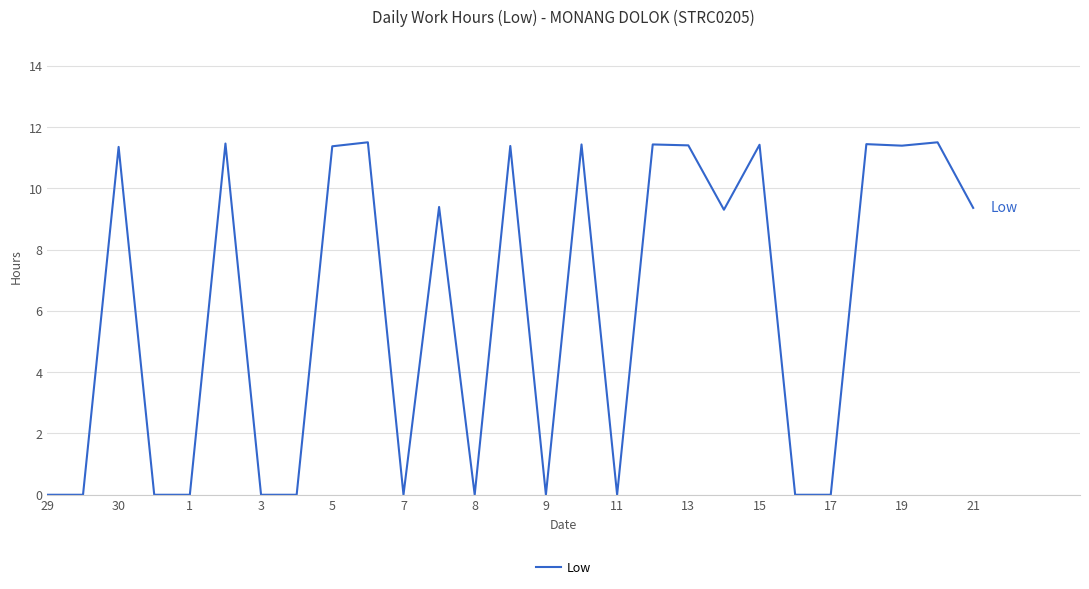

What is the difference between the maximum and minimum values?

11.5